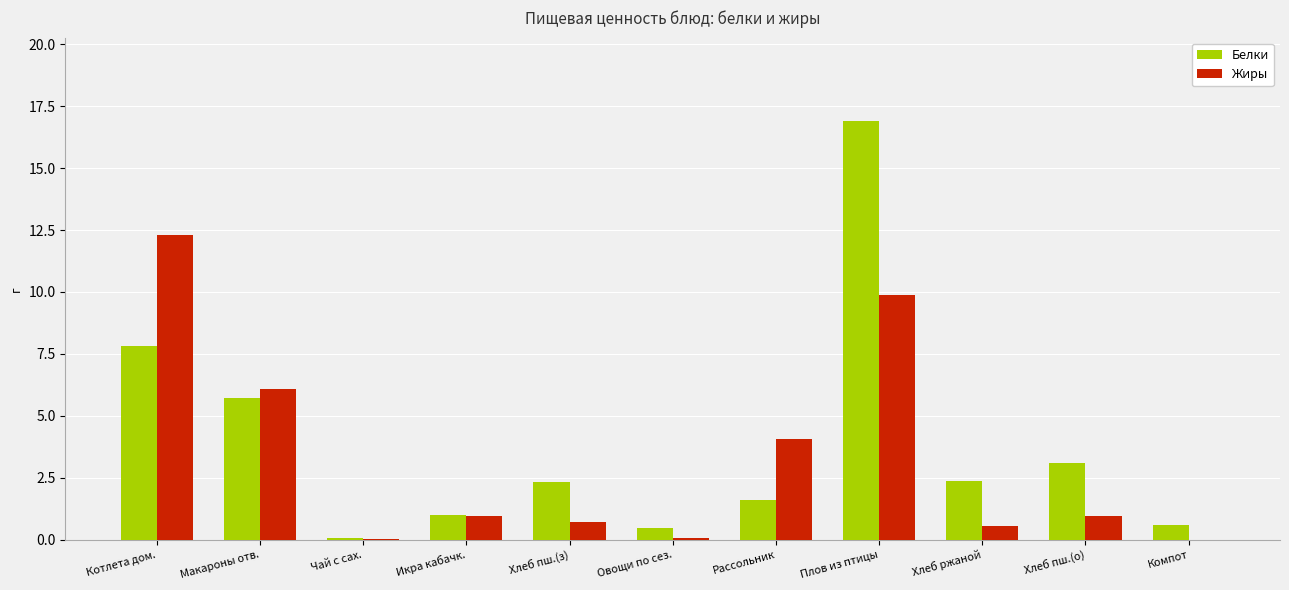

At which category is the sum across all series the highest?

Плов из птицы